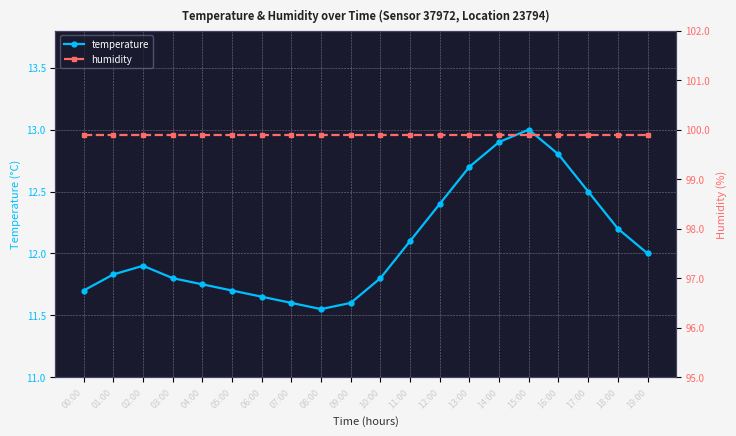

How many lines are shown in the chart?

2